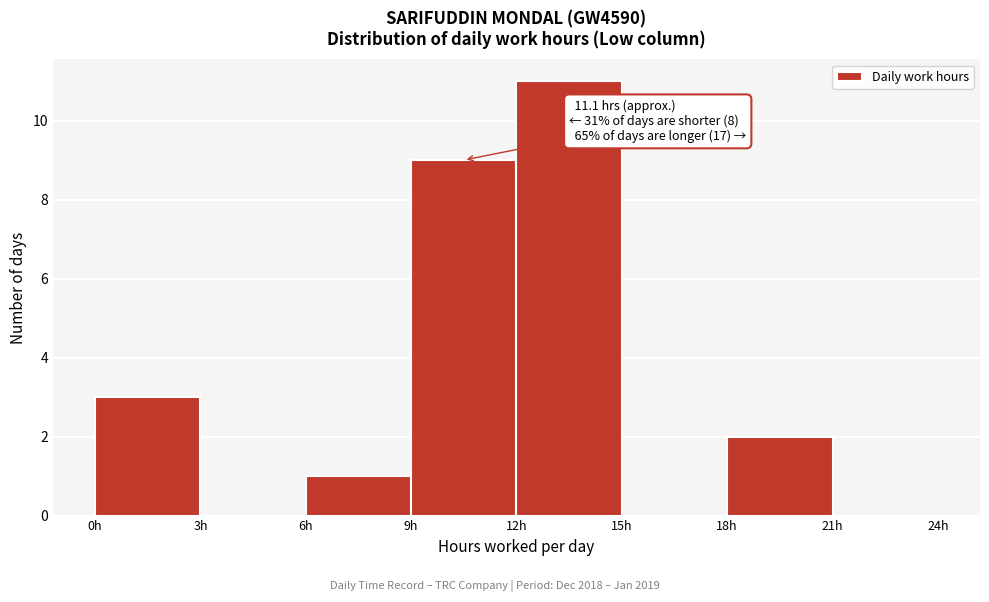

Which range on the x-axis has the tallest bar?

12 to 15